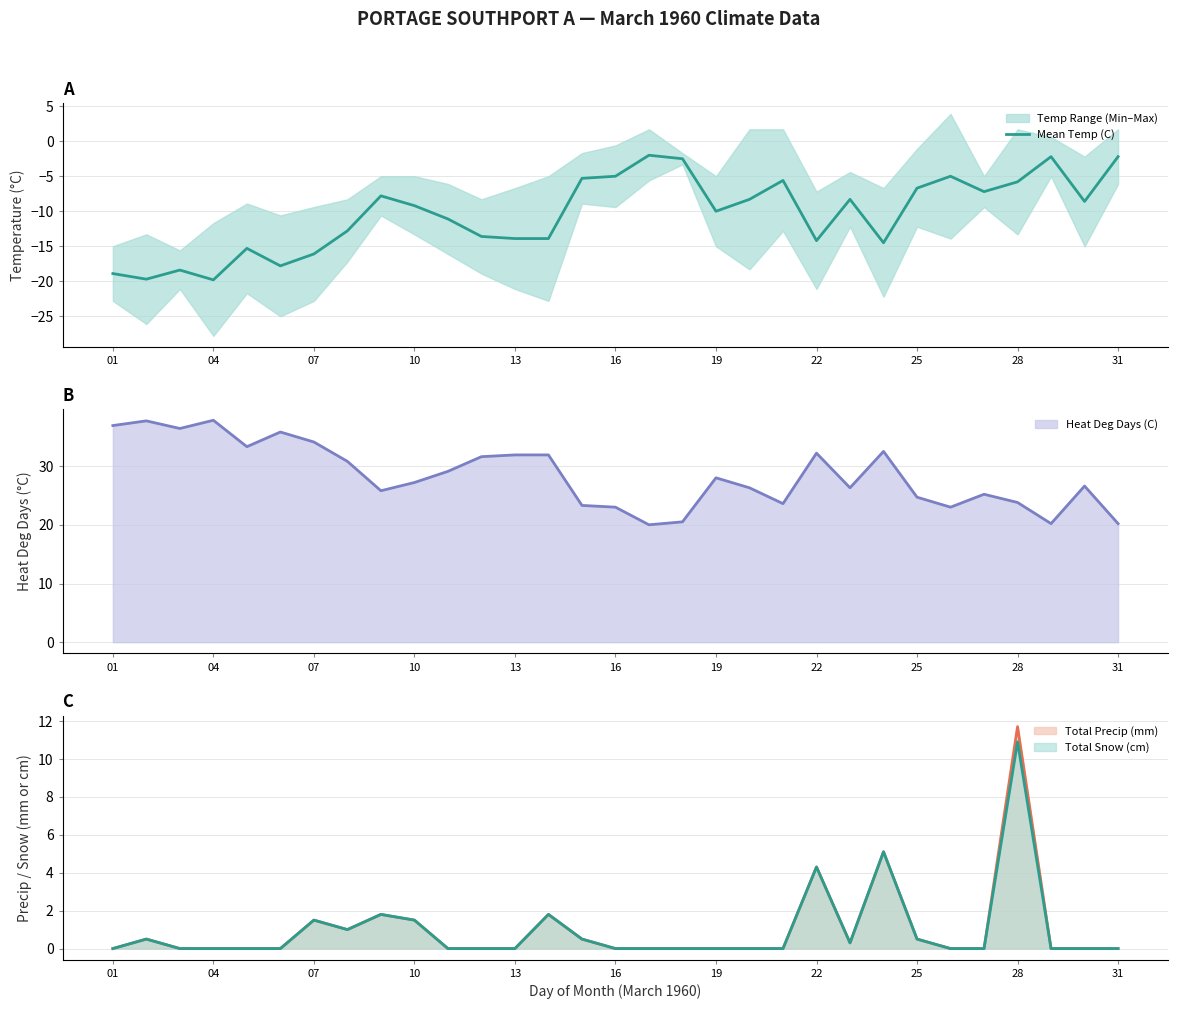

The value of Heat Deg Days (C) at 28 is 37.8. True or false?

False